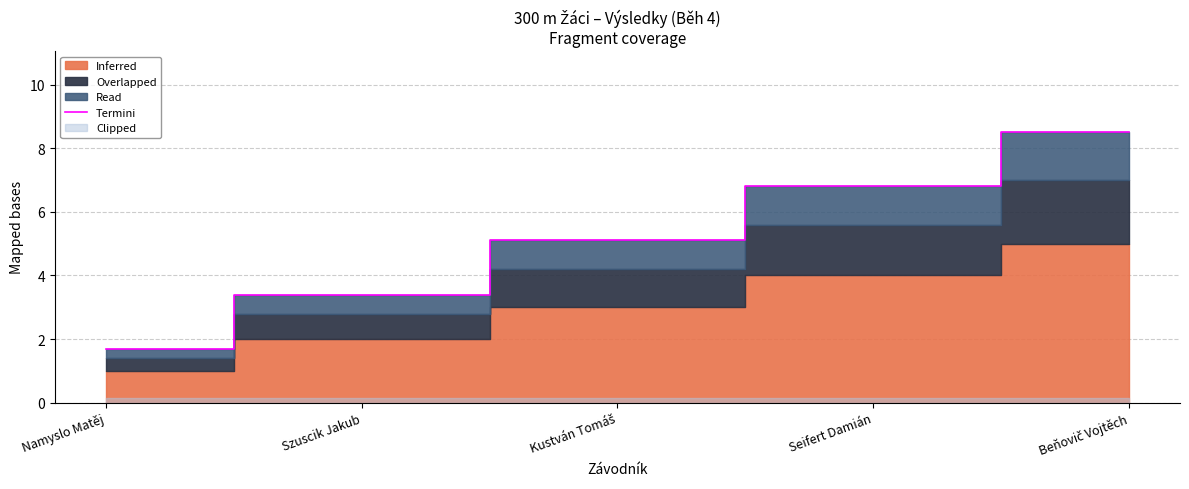

The chart shows a value of 6.8 at Seifert Damián. True or false?

True